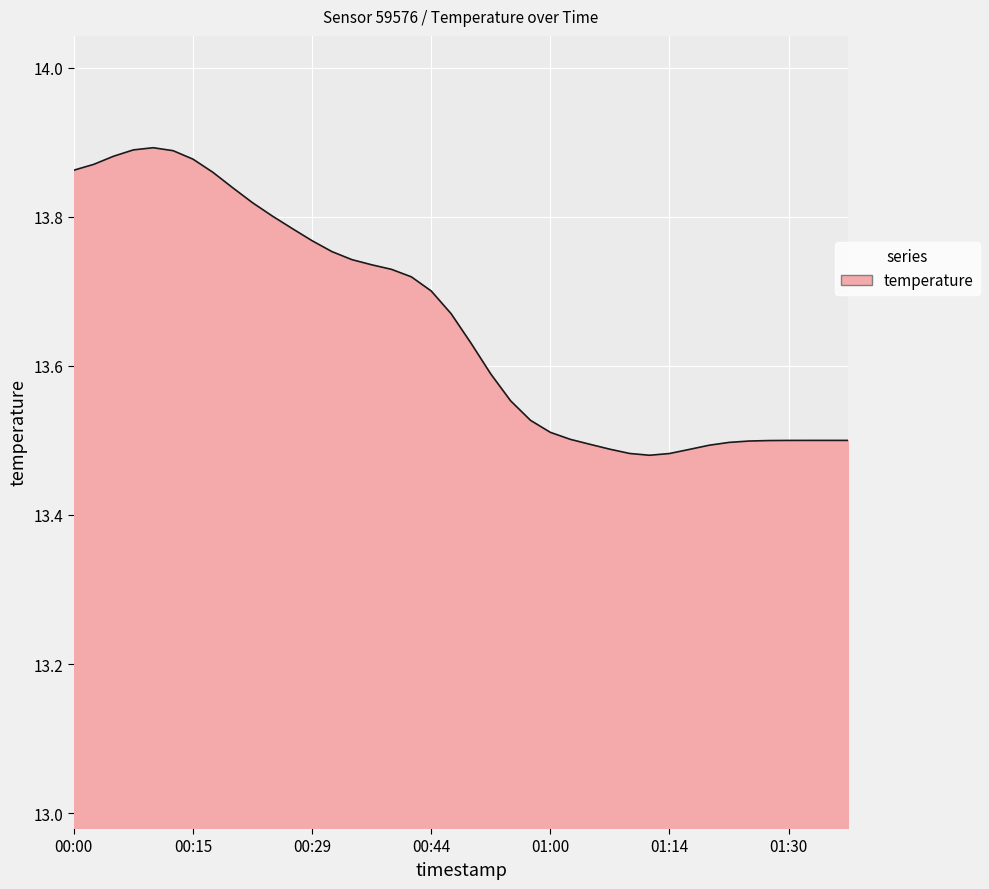

Does the chart display data point markers on the line(s)?

No